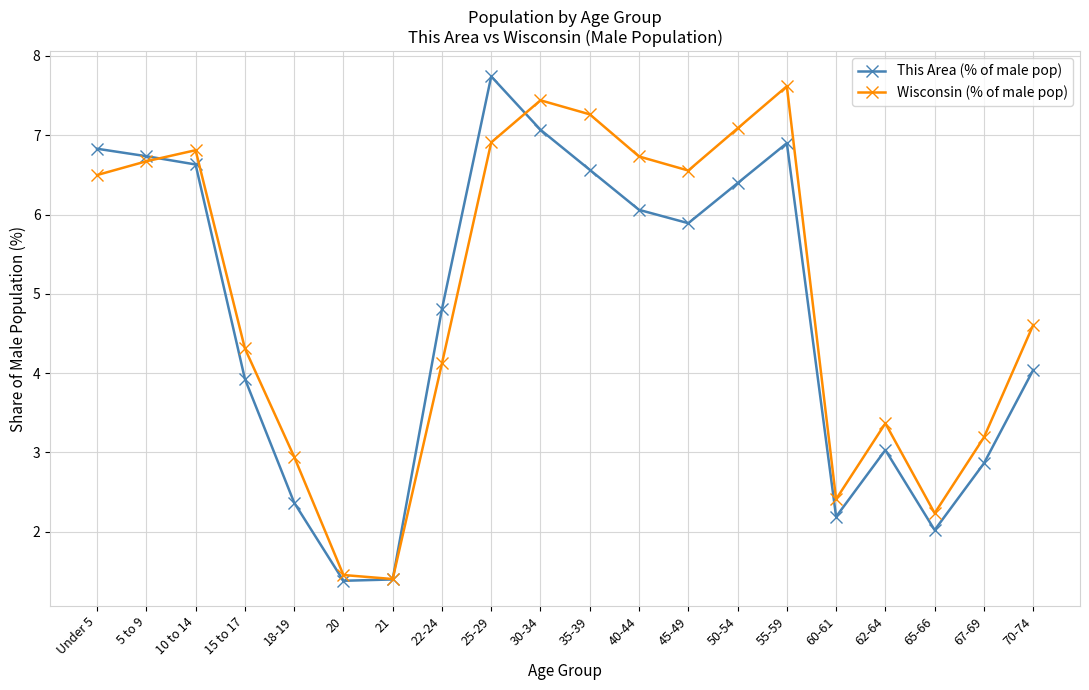

What is the difference between the Wisconsin (% of male pop) values at 25-29 and 70-74?

2.3